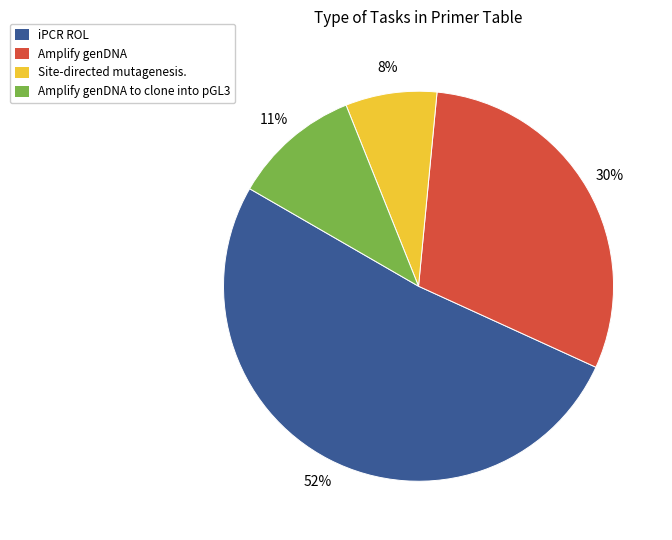

Does any single category account for the majority?

Yes